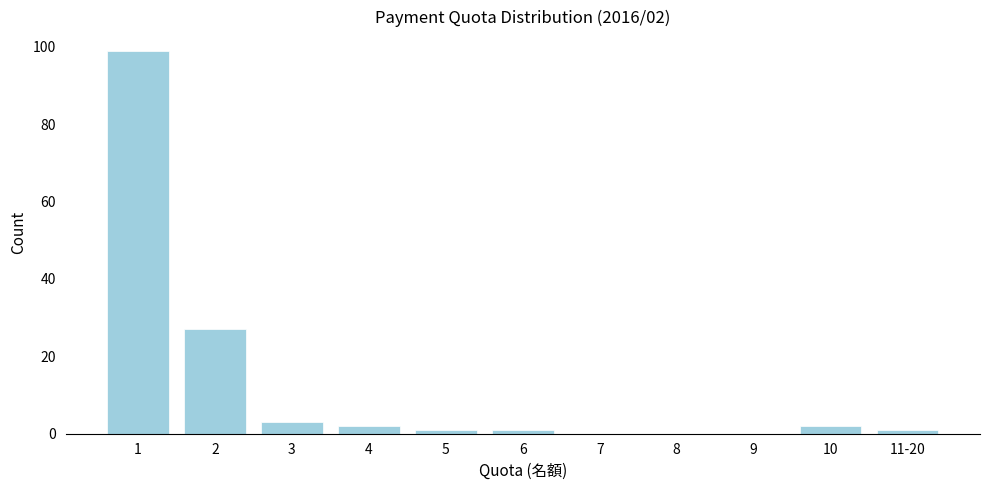

Reading left to right, what are all the values shown in this chart?

1=99	2=27	3=3	4=2	5=1	6=1	7=0	8=0	9=0	10=2	11-20=1